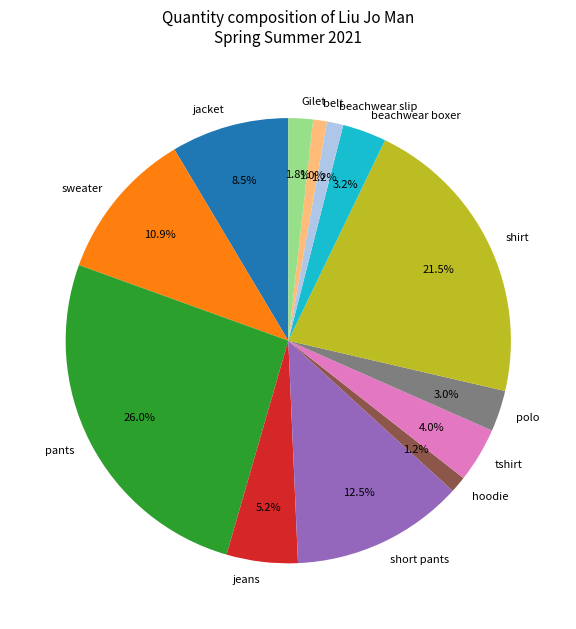

To the nearest percent, what is the average slice percentage?

8%